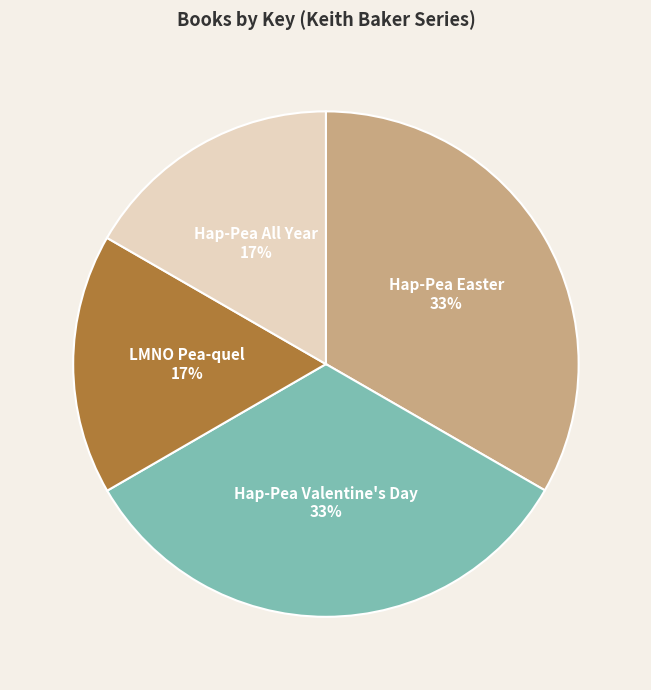

Is the sum of Hap-Pea Valentine's Day and Hap-Pea Easter greater than half?

Yes